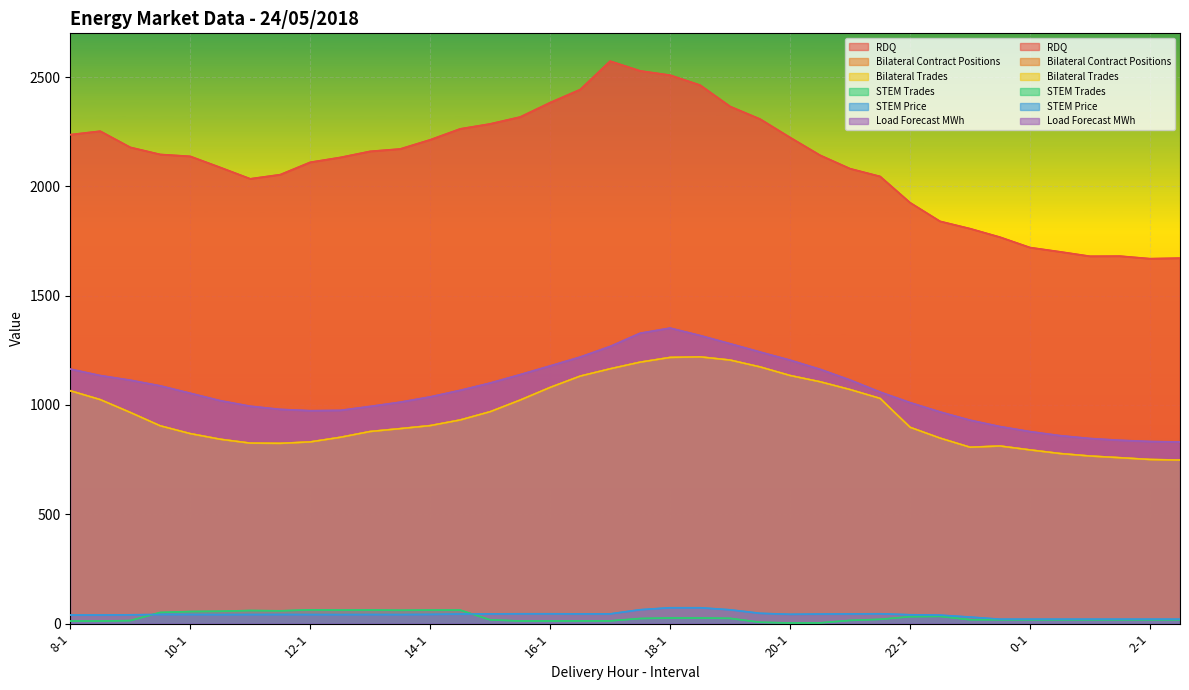

How many data points in Bilateral Contract Positions are less than 905?

19